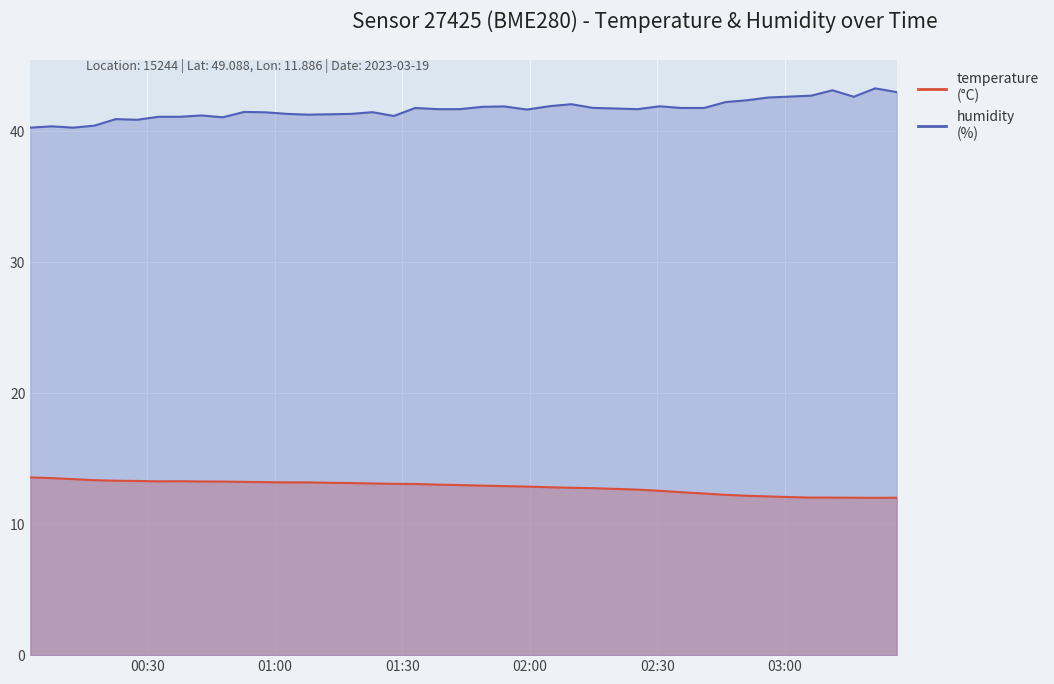

At how many categories does at least one series exceed 24?

40